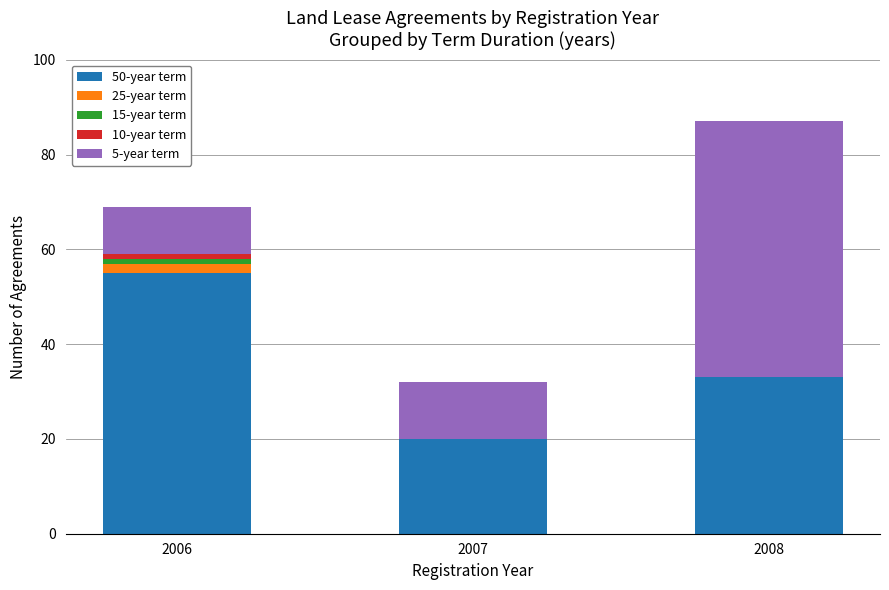

What is the highest value of the 50-year term series?

55